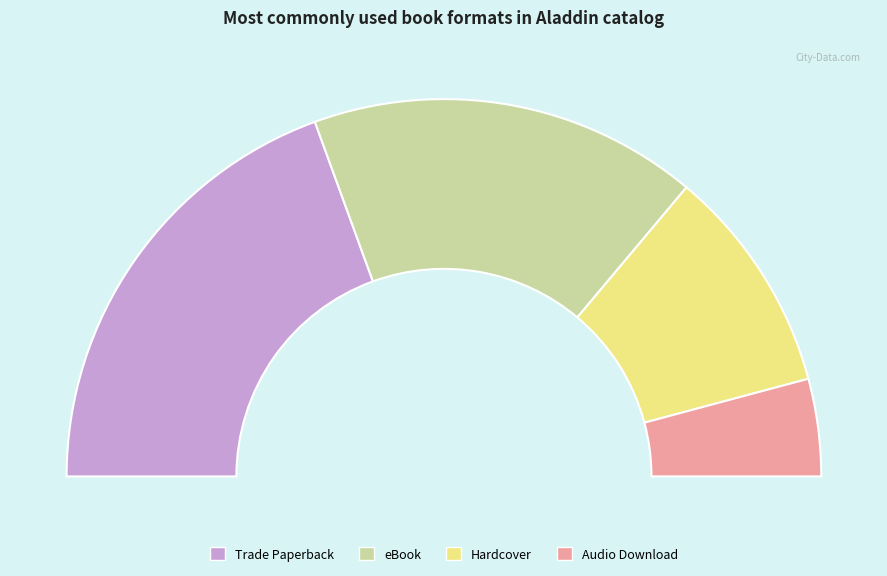

To the nearest percent, what is the difference between the eBook and Trade Paperback slice percentages?

6%